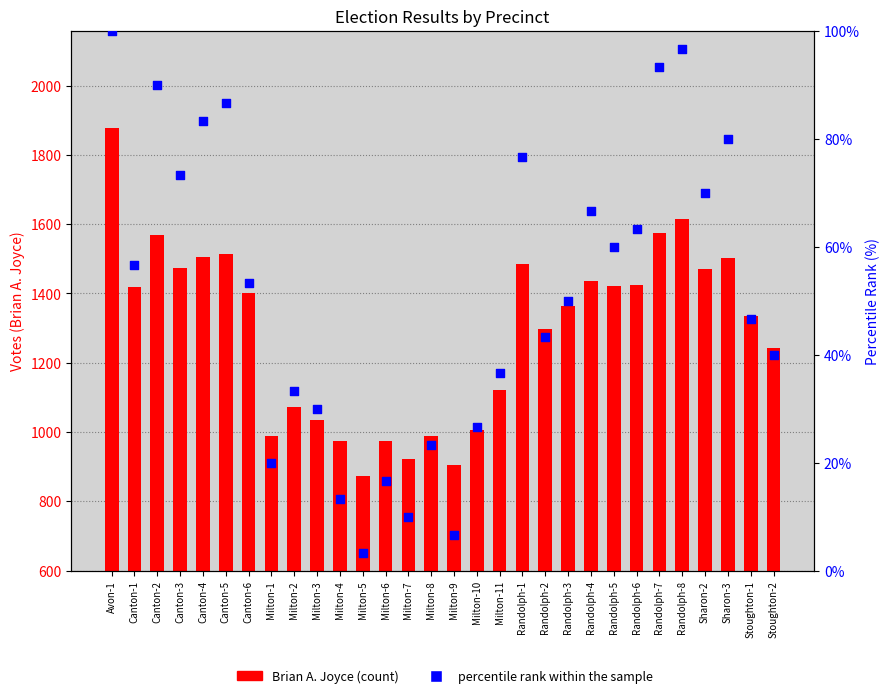

At how many categories does at least one series exceed 441?

30